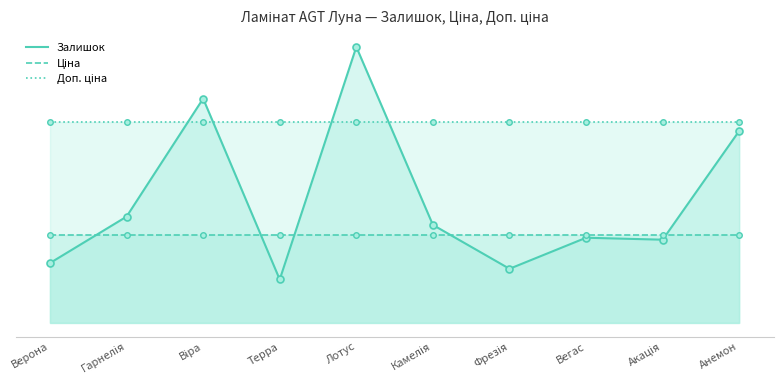

Between Фрезія and Лотус, which is larger?

Лотус